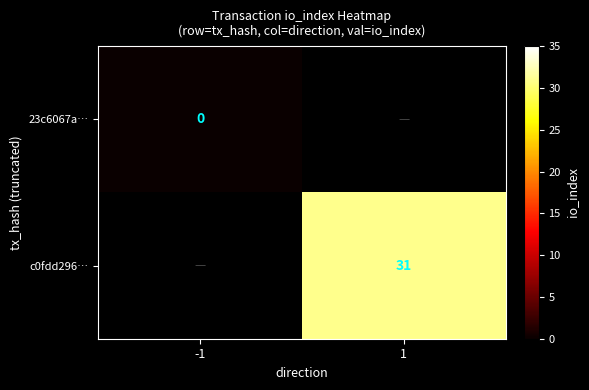

Is the value of c0fdd296… at 1 greater than the value of 23c6067a… at -1?

Yes